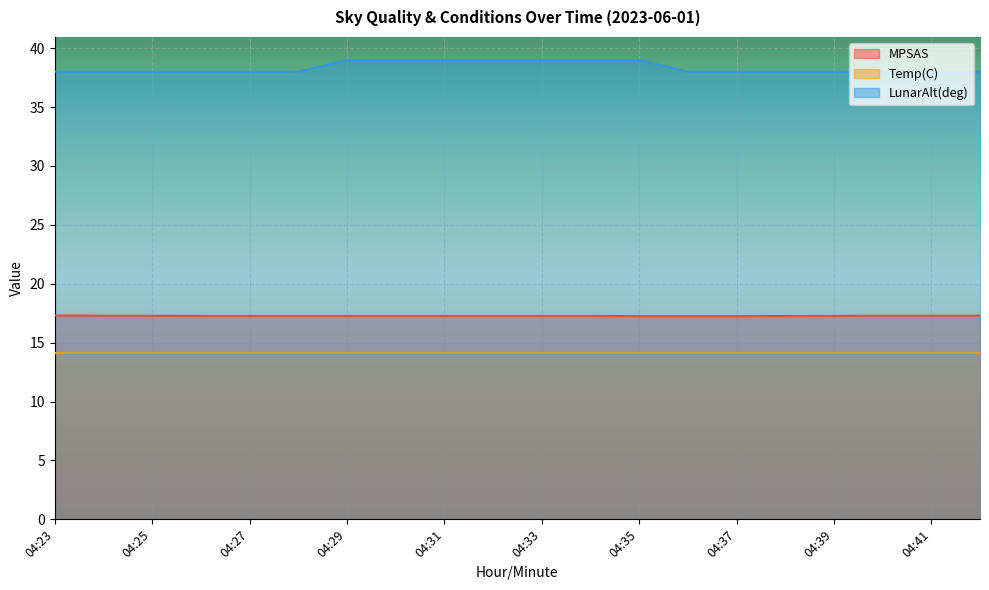

Between 04:31 and 04:40, which series saw the biggest shift?

LunarAlt(deg)